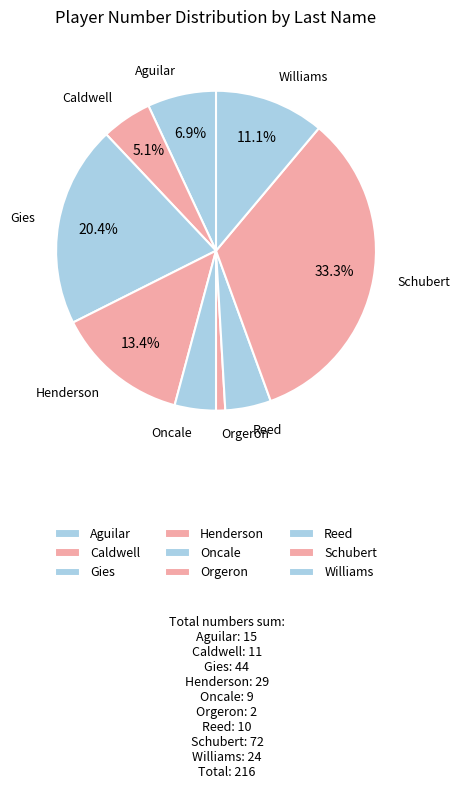

Does Aguilar account for over 50% of the chart?

No